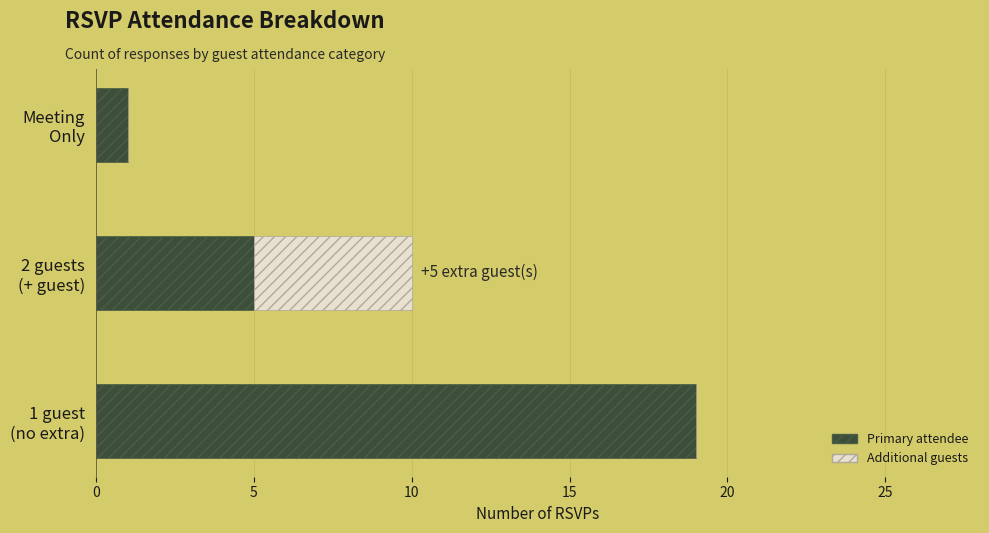

Count the number of data series in this chart.

2